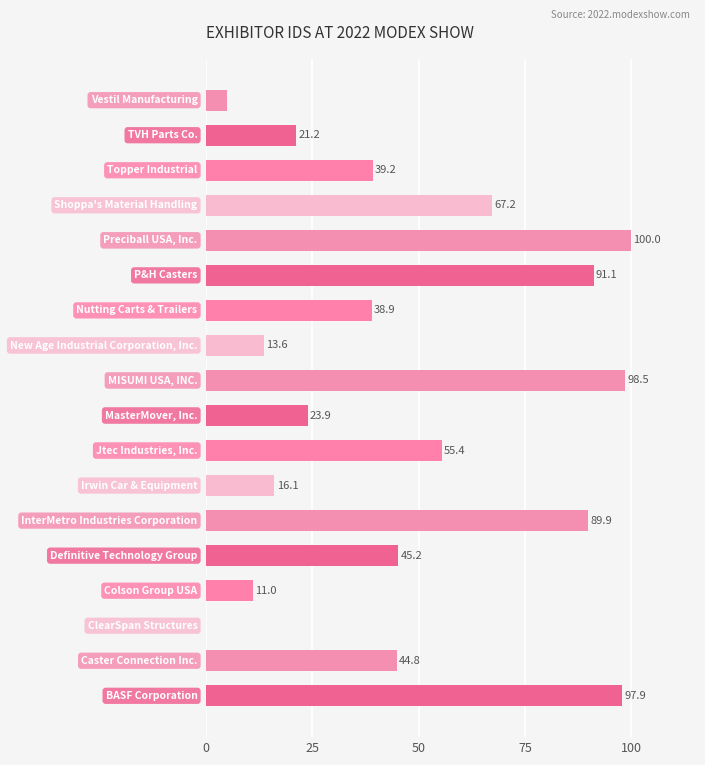

What is the greatest value displayed?

100.0